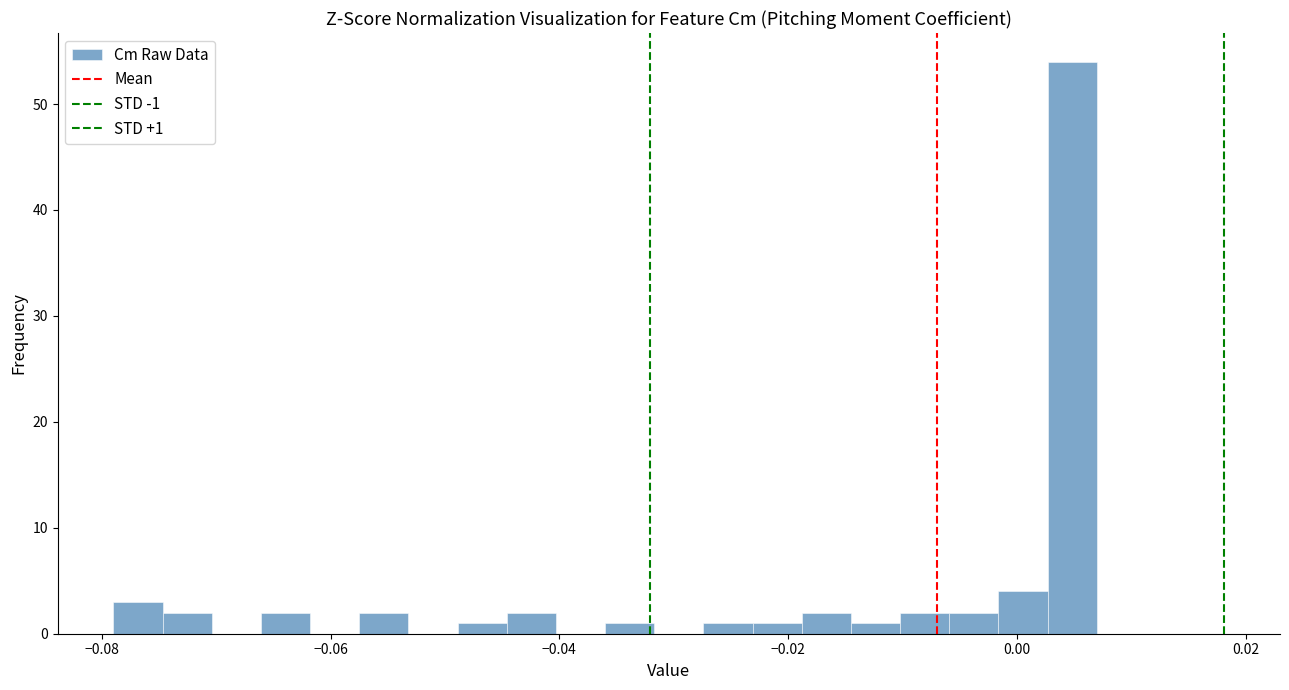

Read against the x-axis, roughly where is the centre of the tallest bar?

0.004